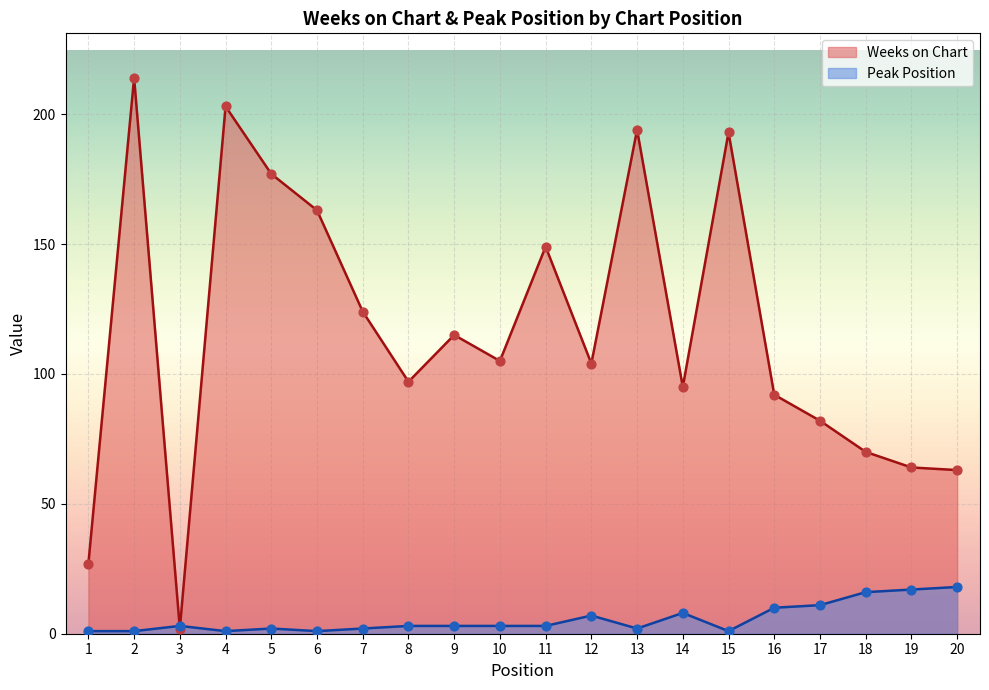

Which series contains the lowest Y value?

Peak Position